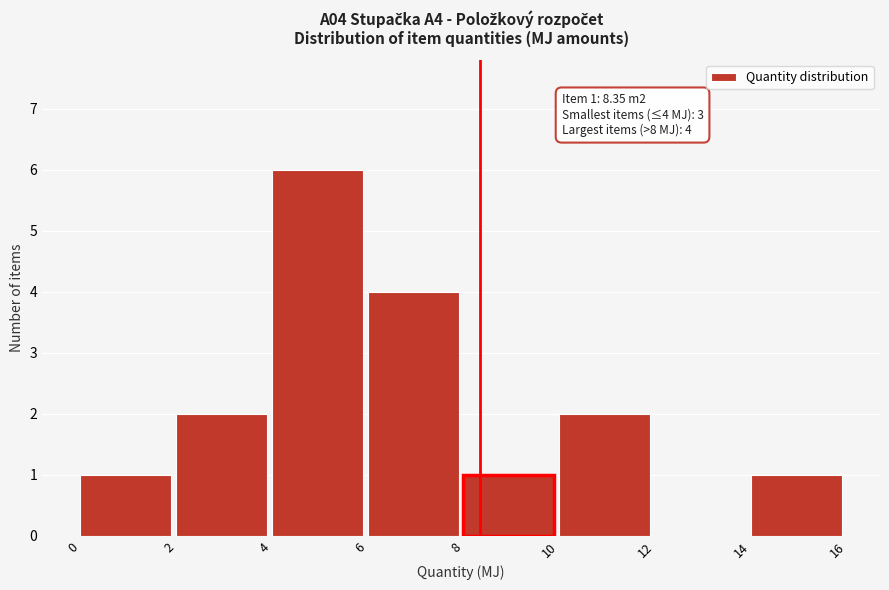

Over which range of the x-axis is the bar tallest?

4 to 6